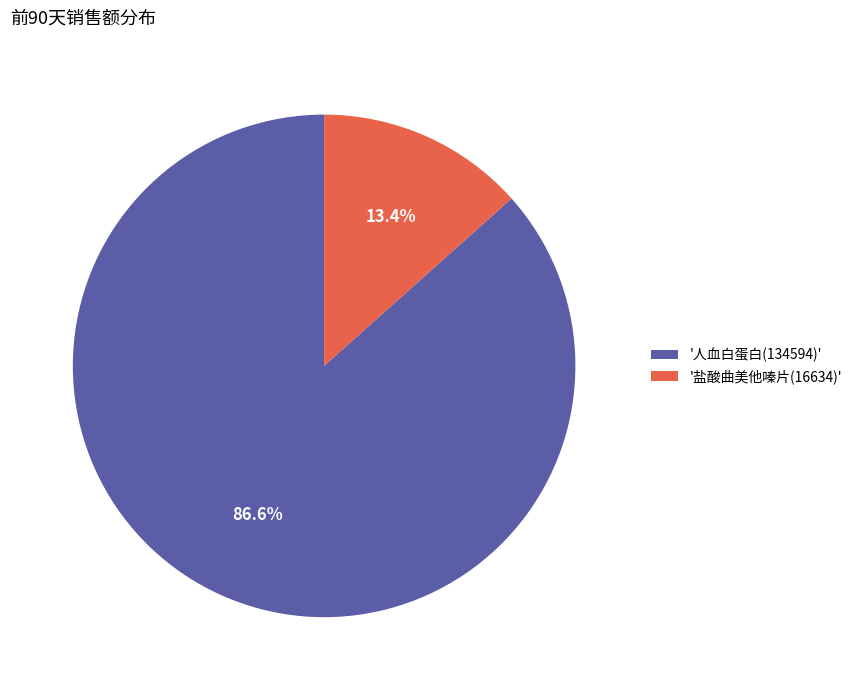

Does any single category account for the majority?

Yes